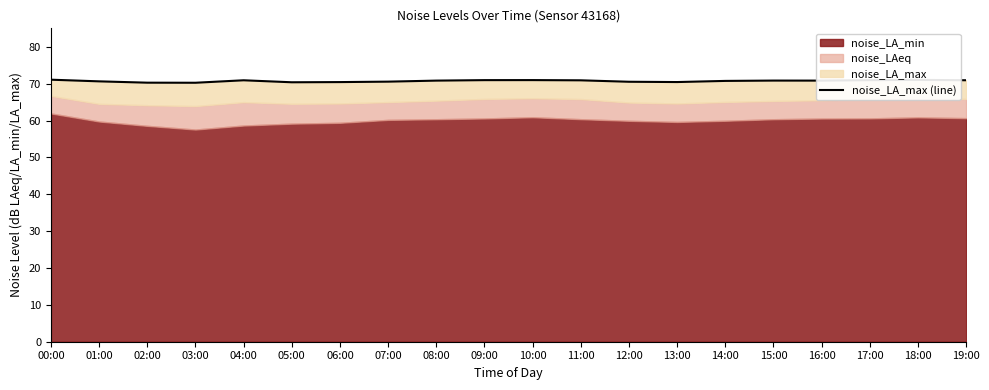

Between 14:00 and 06:00, which is larger?

14:00